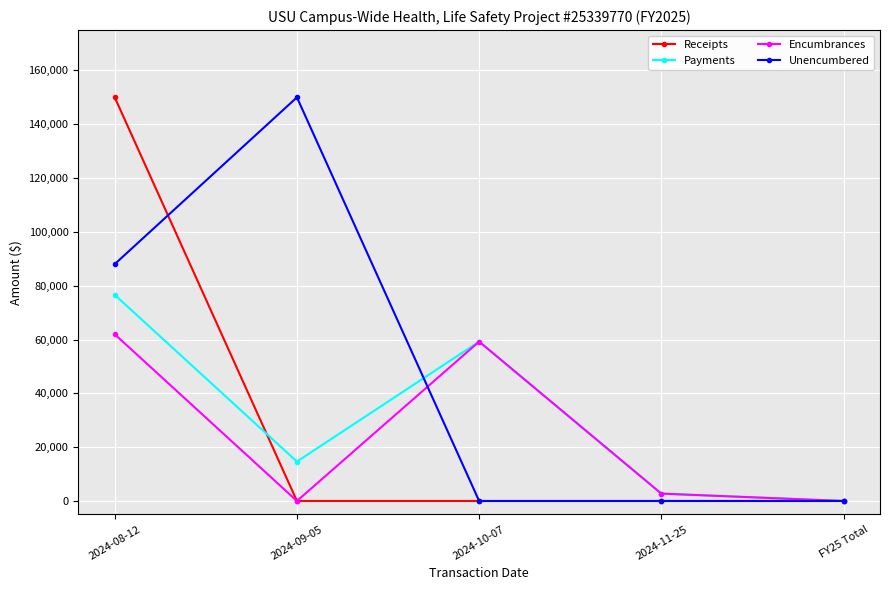

How many data points in Unencumbered are above 0?

2